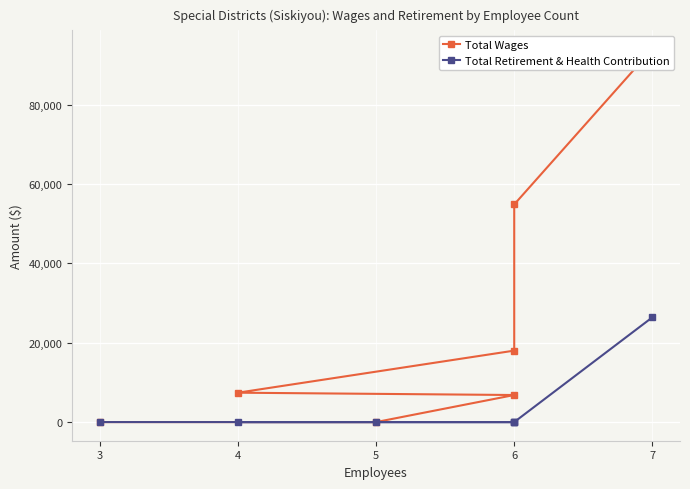

Reading right to left, extract all data points from this chart.

Total Wages: 0	0	6816	7400	18000	54829	93980
Total Retirement & Health Contribution: 0	0	0	0	0	0	26392